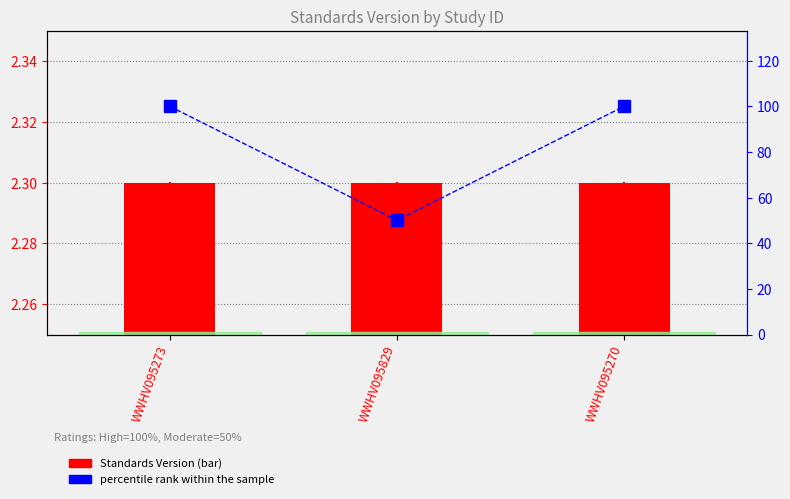

What is the average value of the percentile rank within the sample series?

83.3